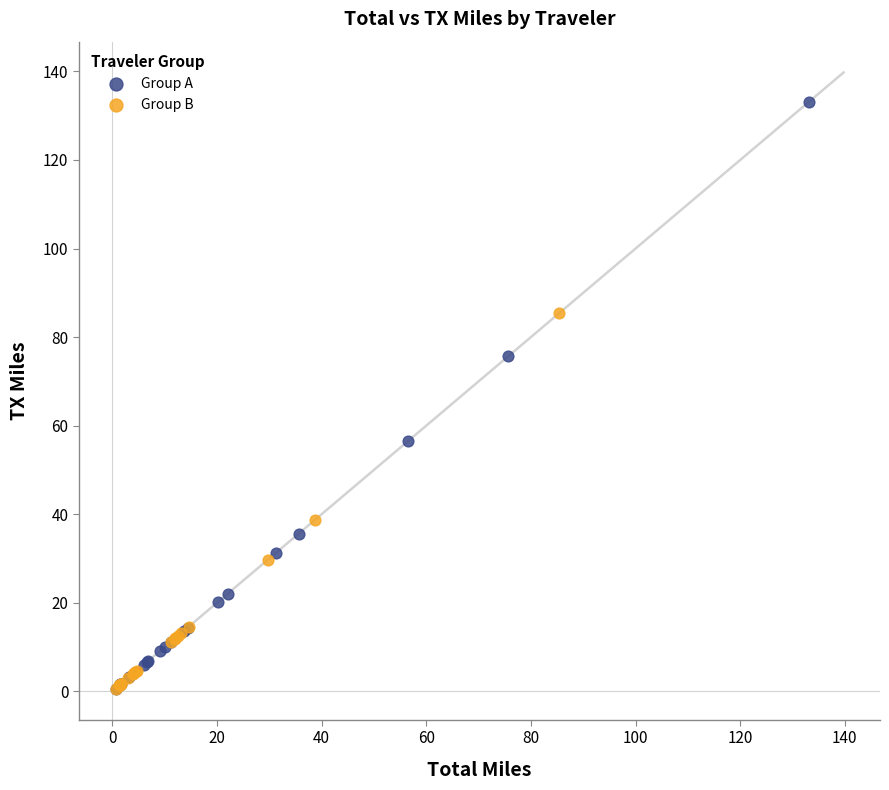

Which series has the largest Y range (max minus min)?

Group A